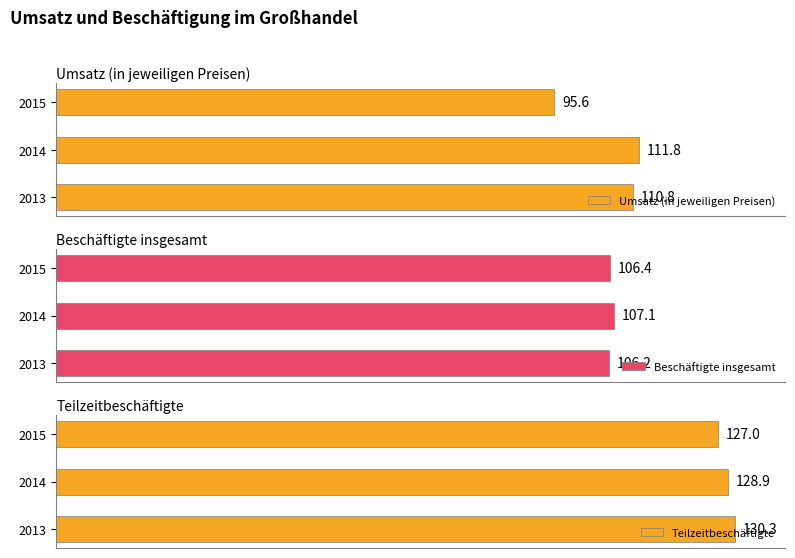

What is the minimum value shown in the chart?

95.6